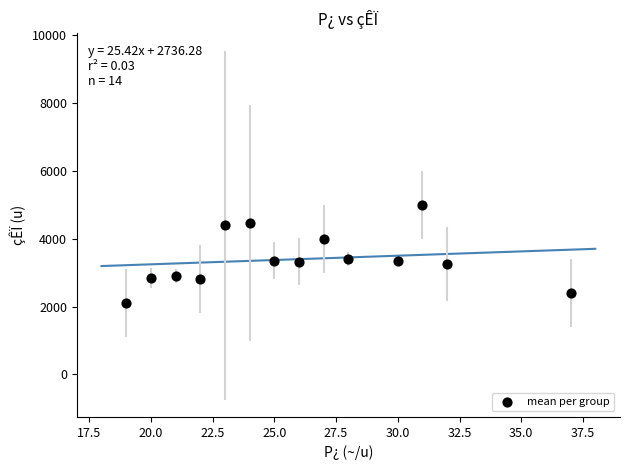

What is the range of X values (max minus min)?

18.0